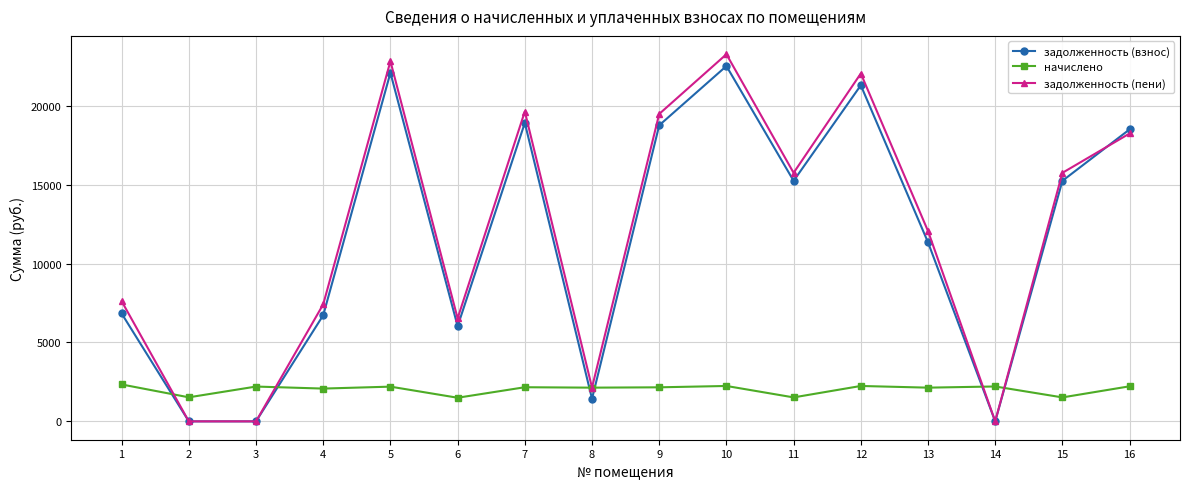

True or false: задолженность (пени) has more than 2 interior local peaks.

True